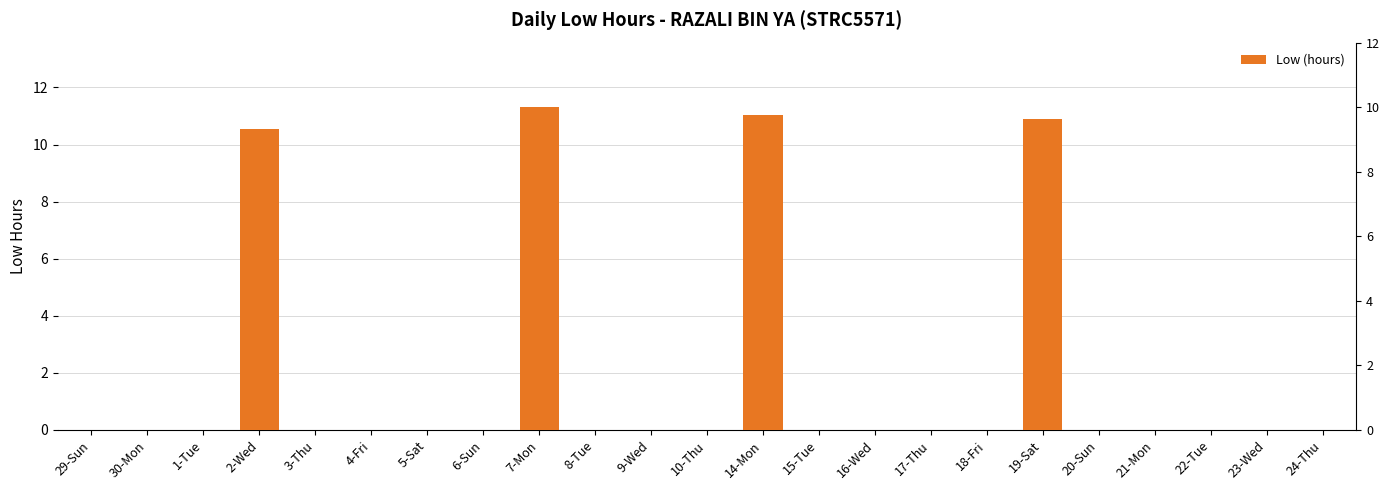

How many positive values are there?

4